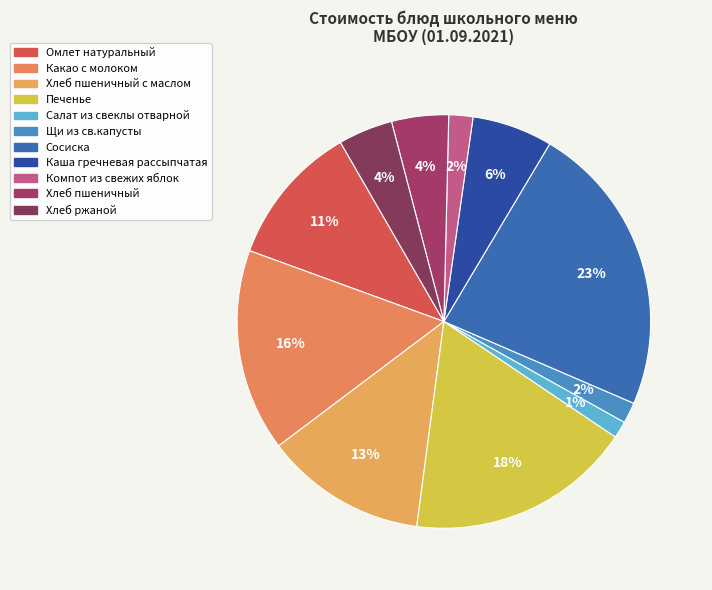

To the nearest percent, what is the difference between the largest and smallest slice percentages?

22%